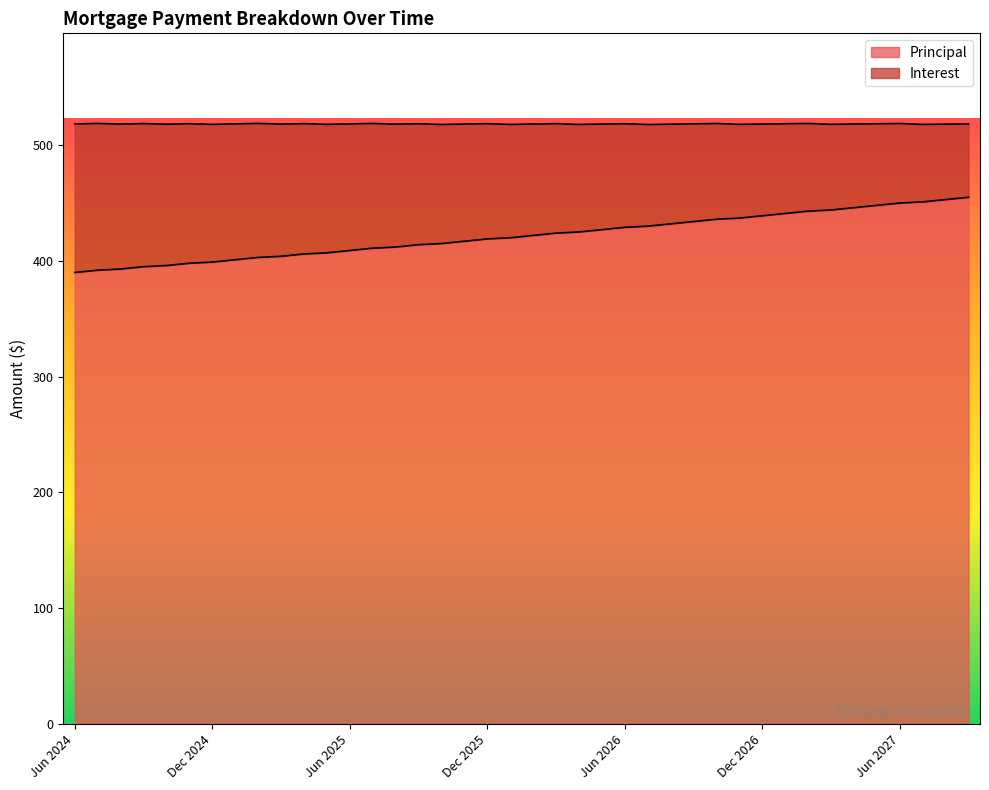

Reading left to right, extract all data points from this chart.

Jun 2024=390	Jul 2024=392	Aug 2024=393	Sep 2024=395	Oct 2024=396	Nov 2024=398	Dec 2024=399	Jan 2025=401	Feb 2025=403	Mar 2025=404	Apr 2025=406	May 2025=407	Jun 2025=409	Jul 2025=411	Aug 2025=412	Sep 2025=414	Oct 2025=415	Nov 2025=417	Dec 2025=419	Jan 2026=420	Feb 2026=422	Mar 2026=424	Apr 2026=425	May 2026=427	Jun 2026=429	Jul 2026=430	Aug 2026=432	Sep 2026=434	Oct 2026=436	Nov 2026=437	Dec 2026=439	Jan 2027=441	Feb 2027=443	Mar 2027=444	Apr 2027=446	May 2027=448	Jun 2027=450	Jul 2027=451	Aug 2027=453	Sep 2027=455